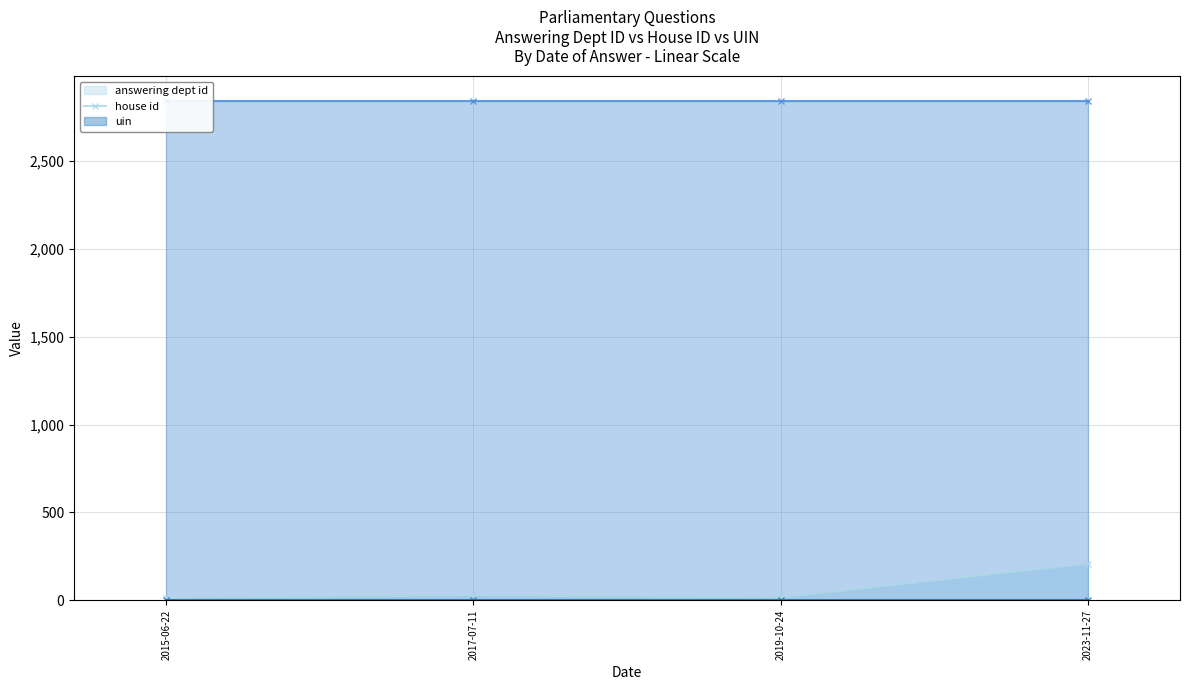

What is the spread (max minus min) of values at 2017-07-11?

2839